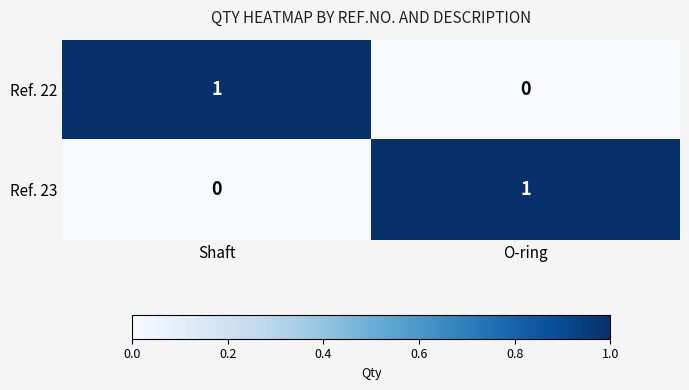

Where is Ref. 22 nearest to the value 0?

O-ring